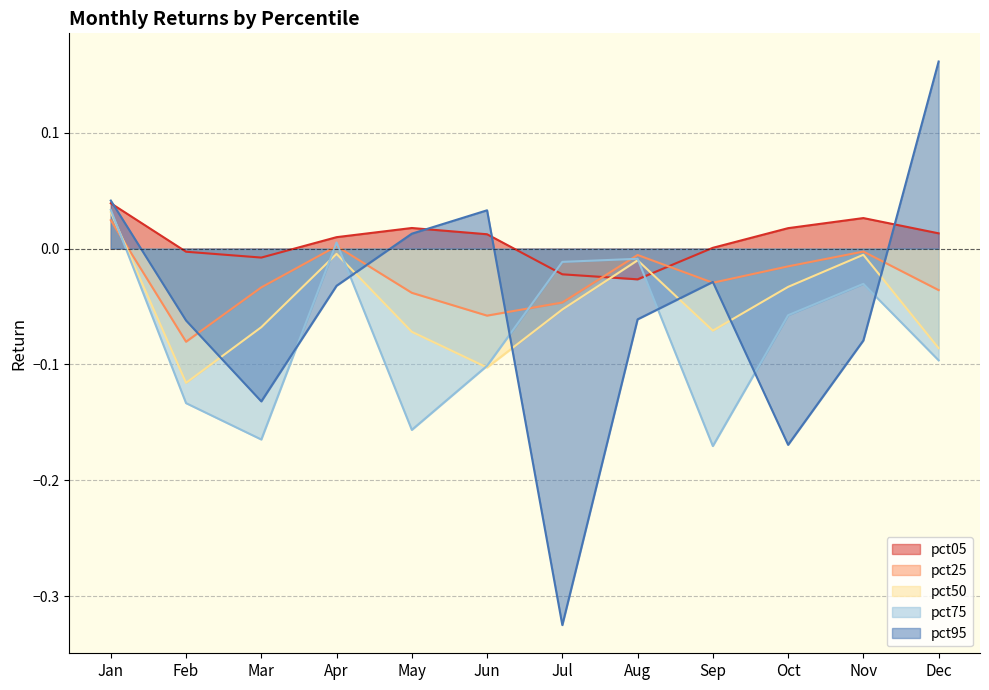

Does the chart have visible grid lines?

Yes